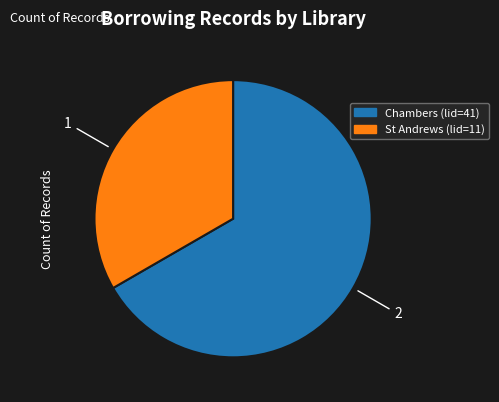

How many segments does this pie chart have?

2